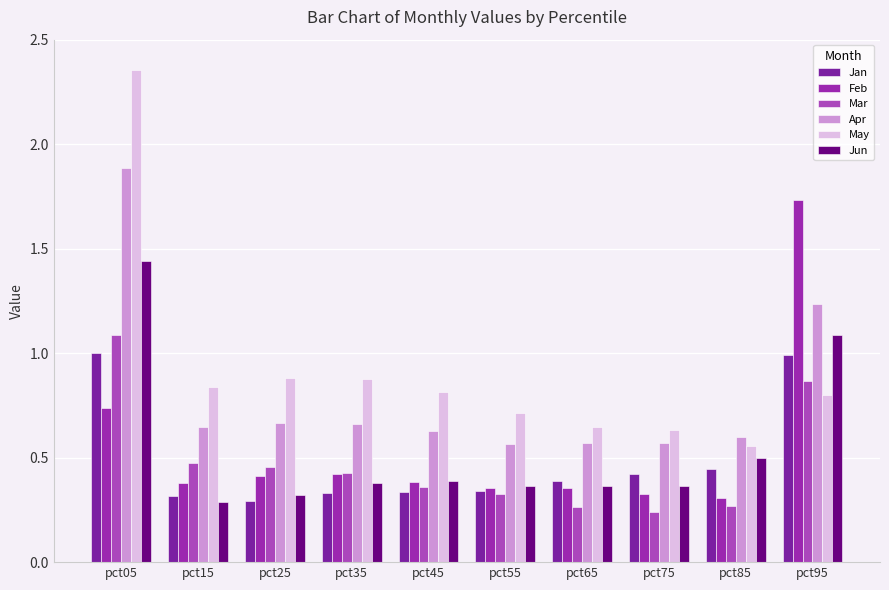

What are all the series names shown in the legend?

Jan, Feb, Mar, Apr, May, Jun